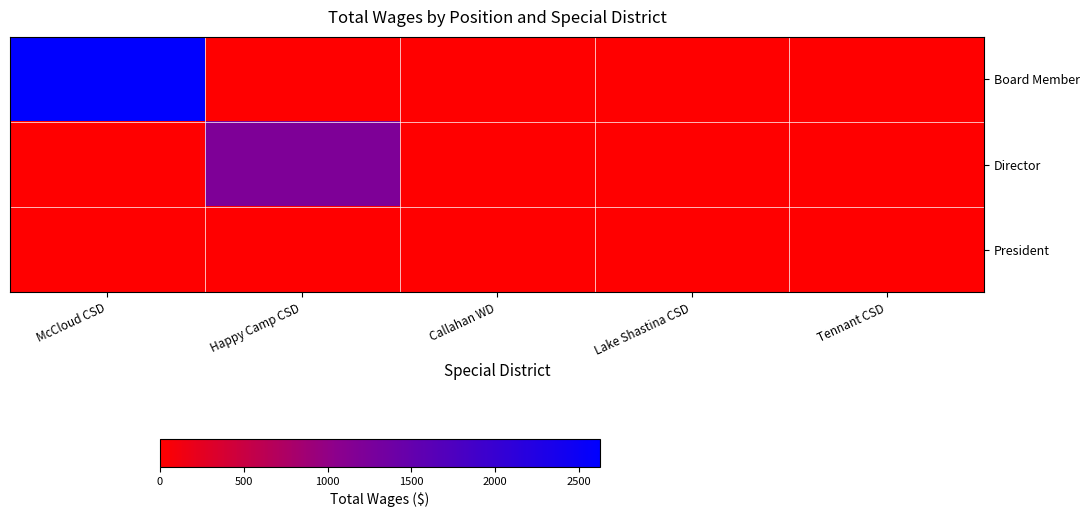

List the series in order of their peak value, lowest first.

President, Director, Board Member